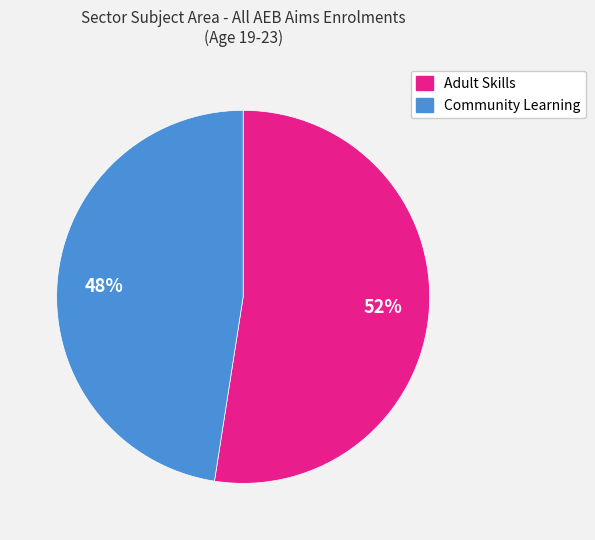

To the nearest percent, what is the average slice percentage?

50%